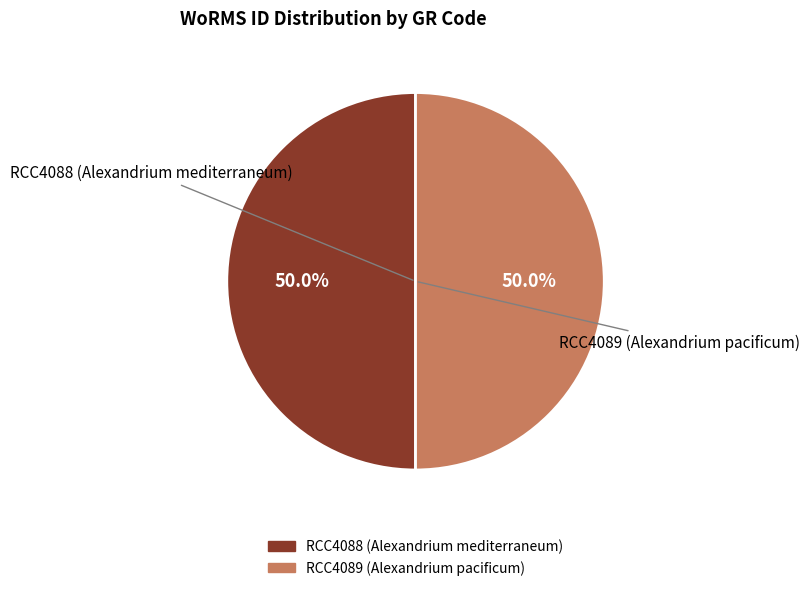

What percentage do RCC4088 (Alexandrium mediterraneum) and RCC4089 (Alexandrium pacificum) together represent?

100.0%